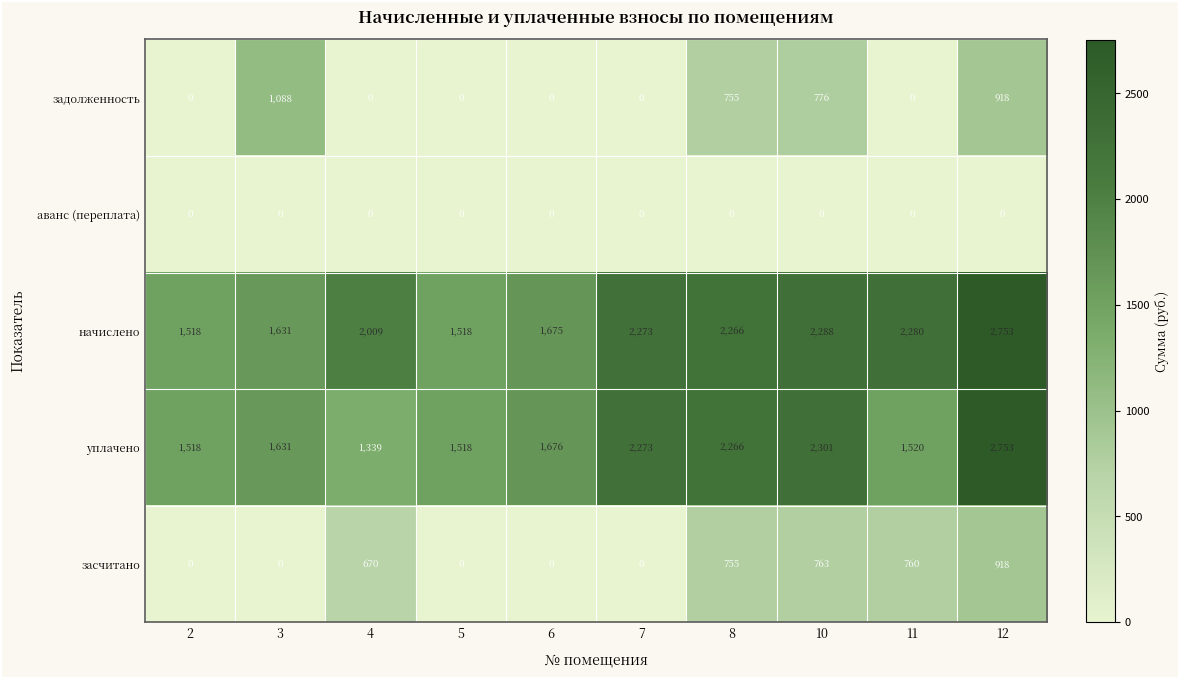

Is it true that задолженность equals -521 at 5?

False